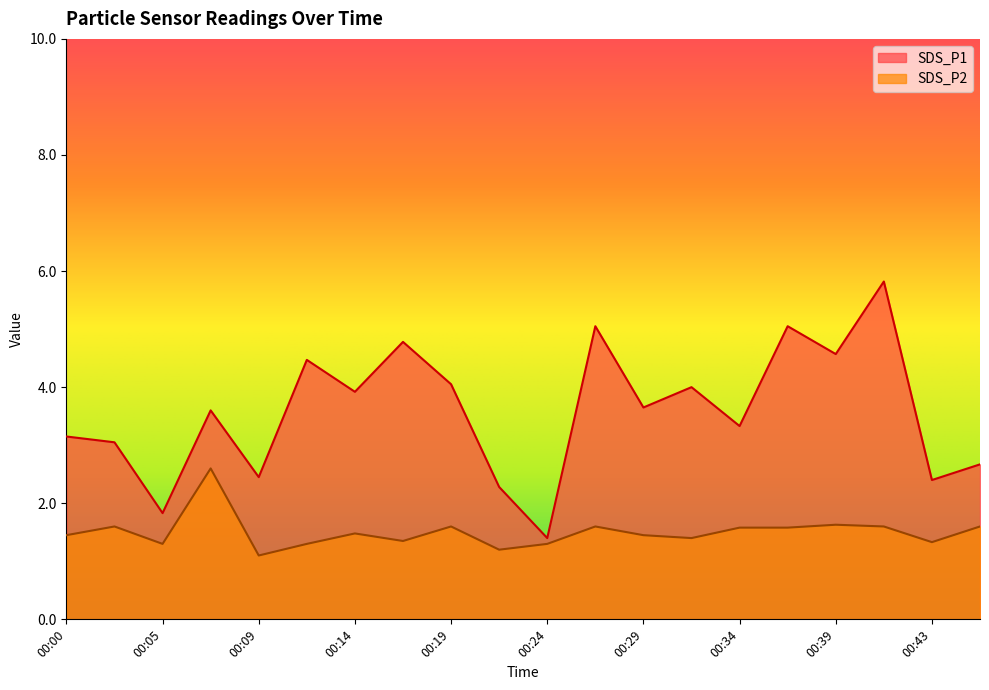

At how many categories does at least one series exceed 3?

14